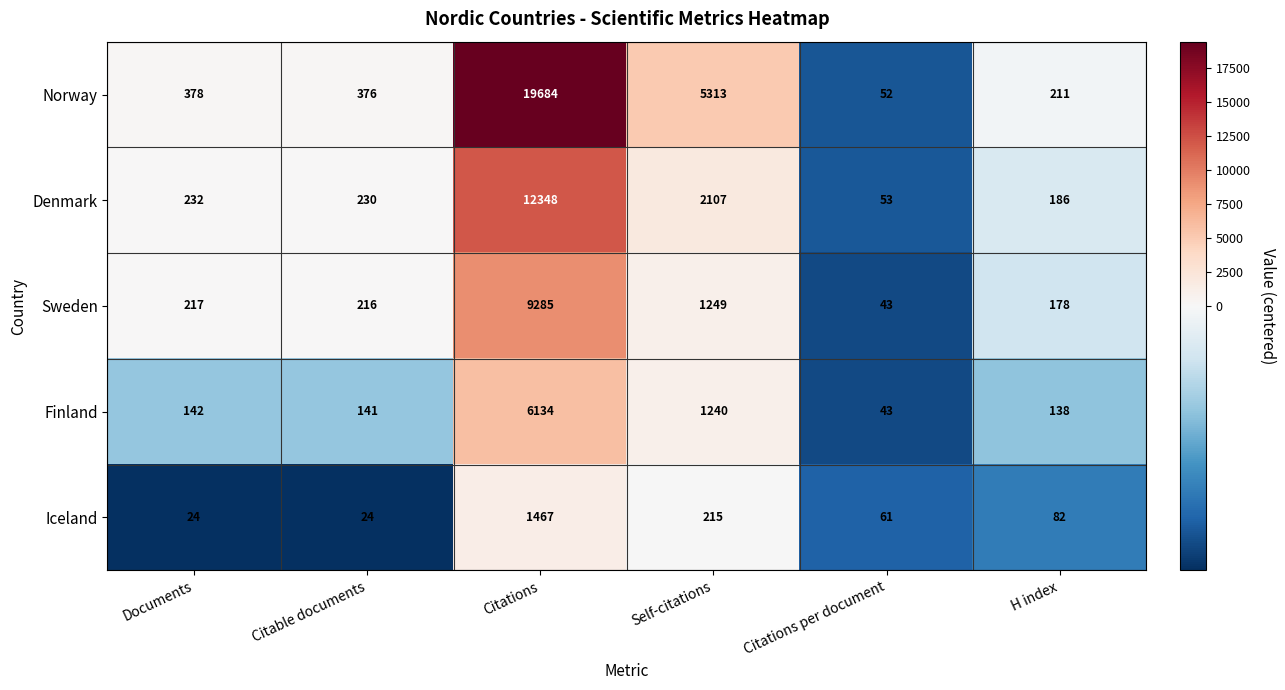

What is the sum of all Finland values?

7838